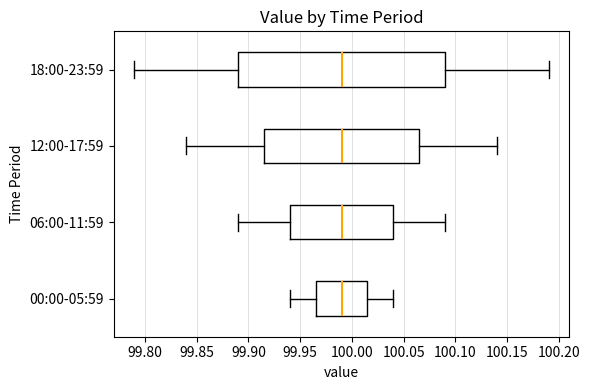

Where does the left whisker of the box for 06:00-11:59 end on the x-axis? The values are not printed on the chart, so give them approximately, as read against the axis.

99.890